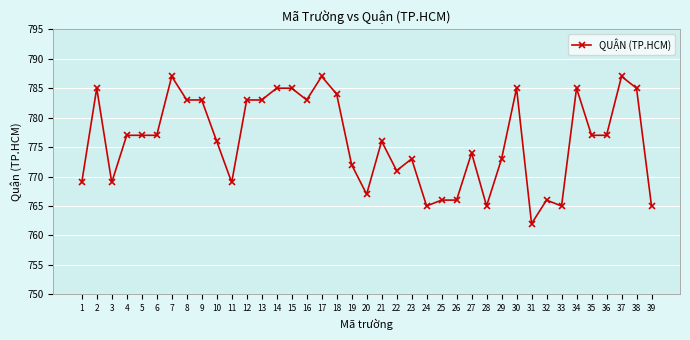

What is the minimum value shown in the chart?

762